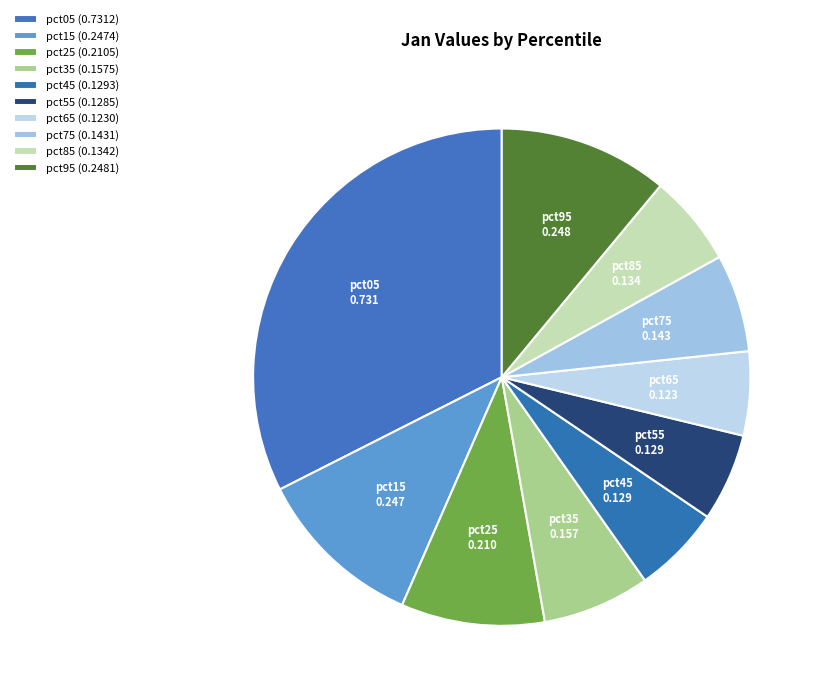

How many slices are in this pie chart?

10